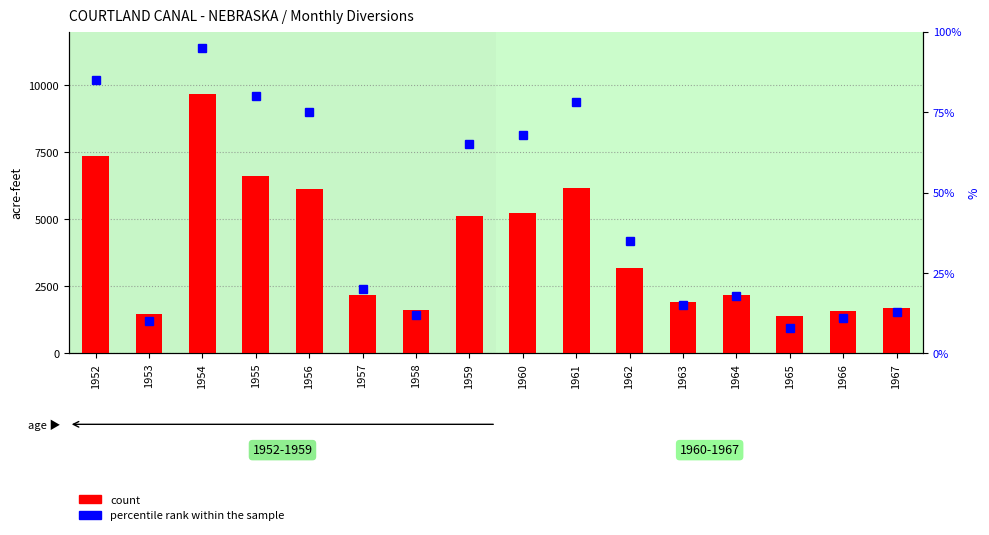

What is the maximum value for percentile rank within the sample?

95